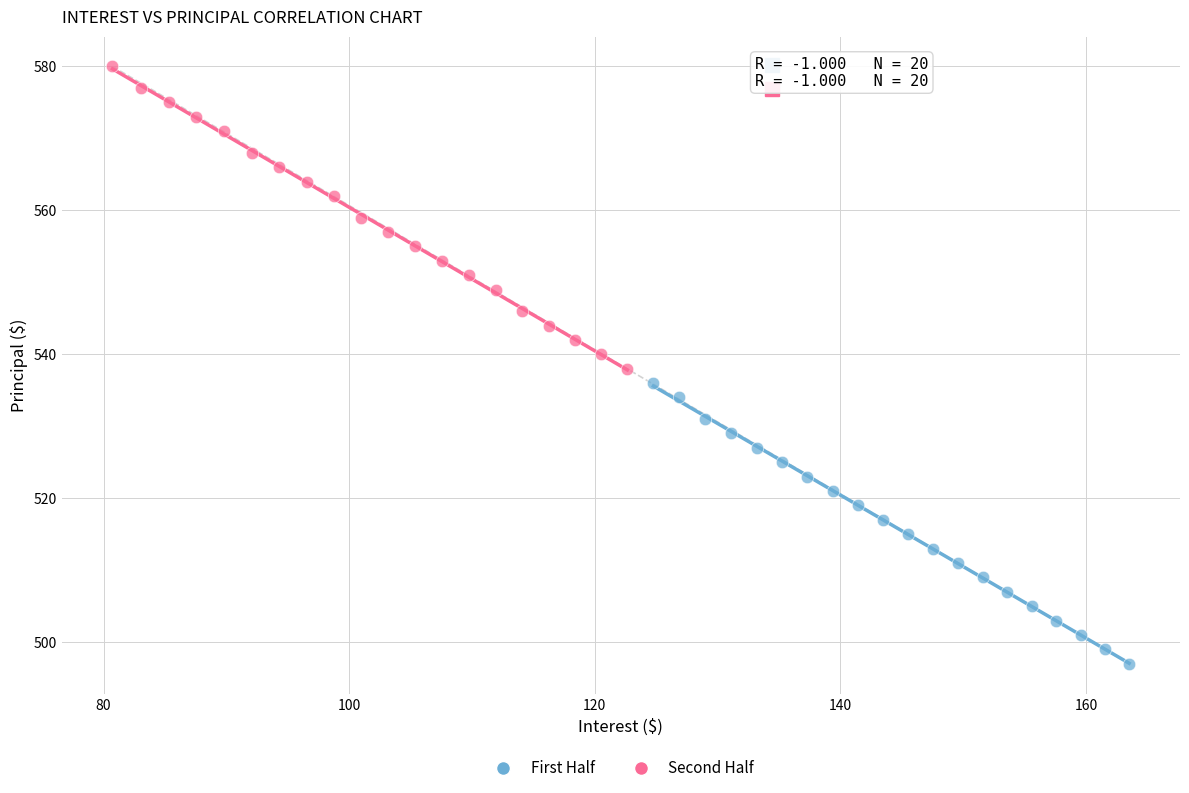

Which series reaches the minimum Y coordinate?

First Half